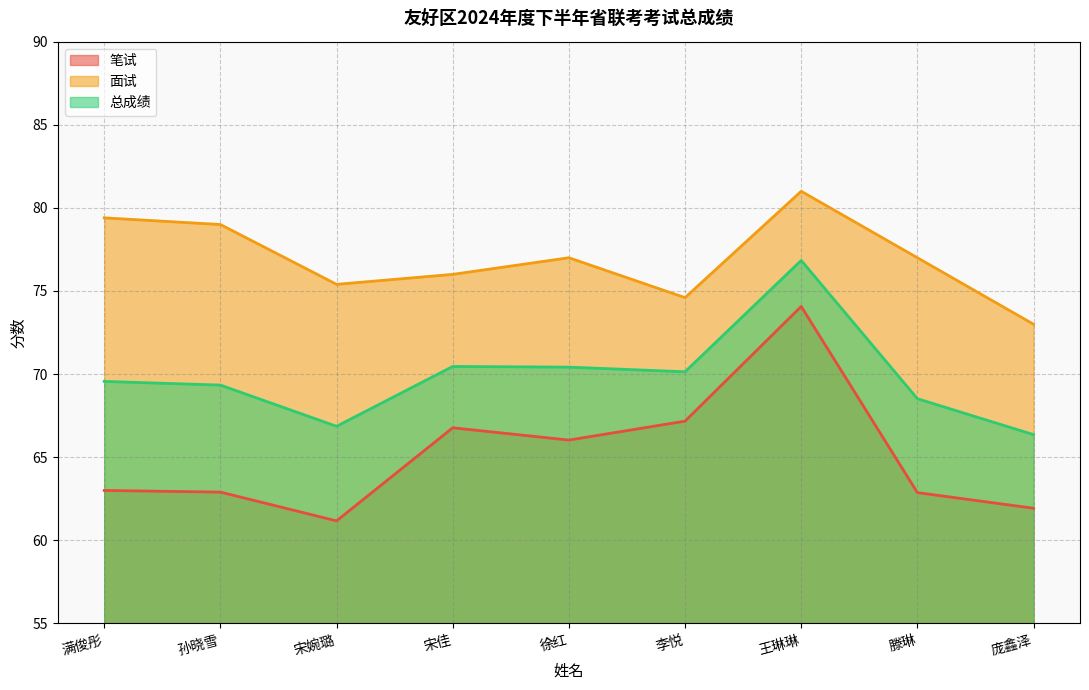

Which series changed the most between 满俊彤 and 李悦?

面试